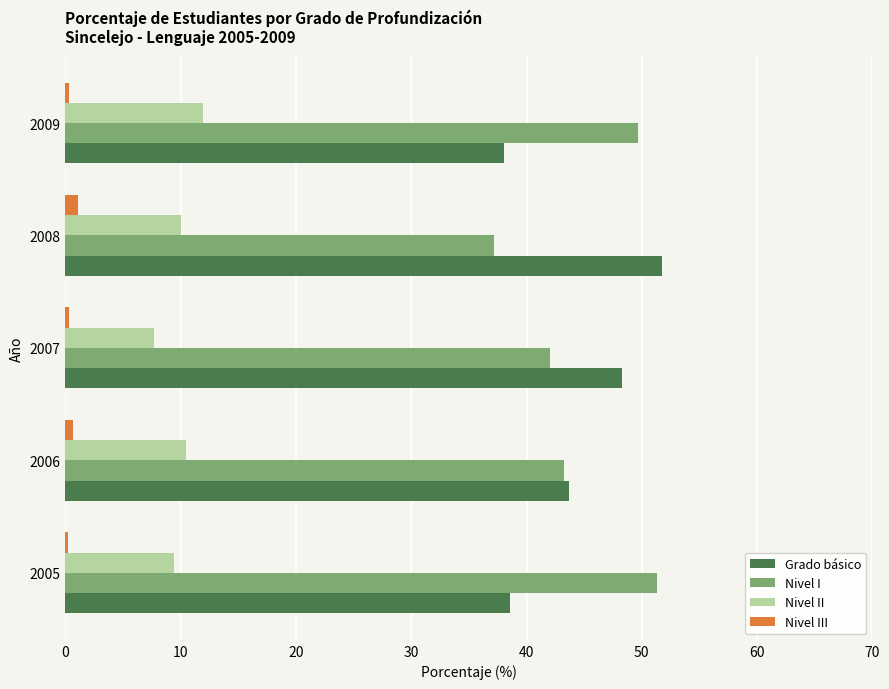

Is the value of Nivel I at 2005 greater than the value of Nivel II at 2007?

Yes